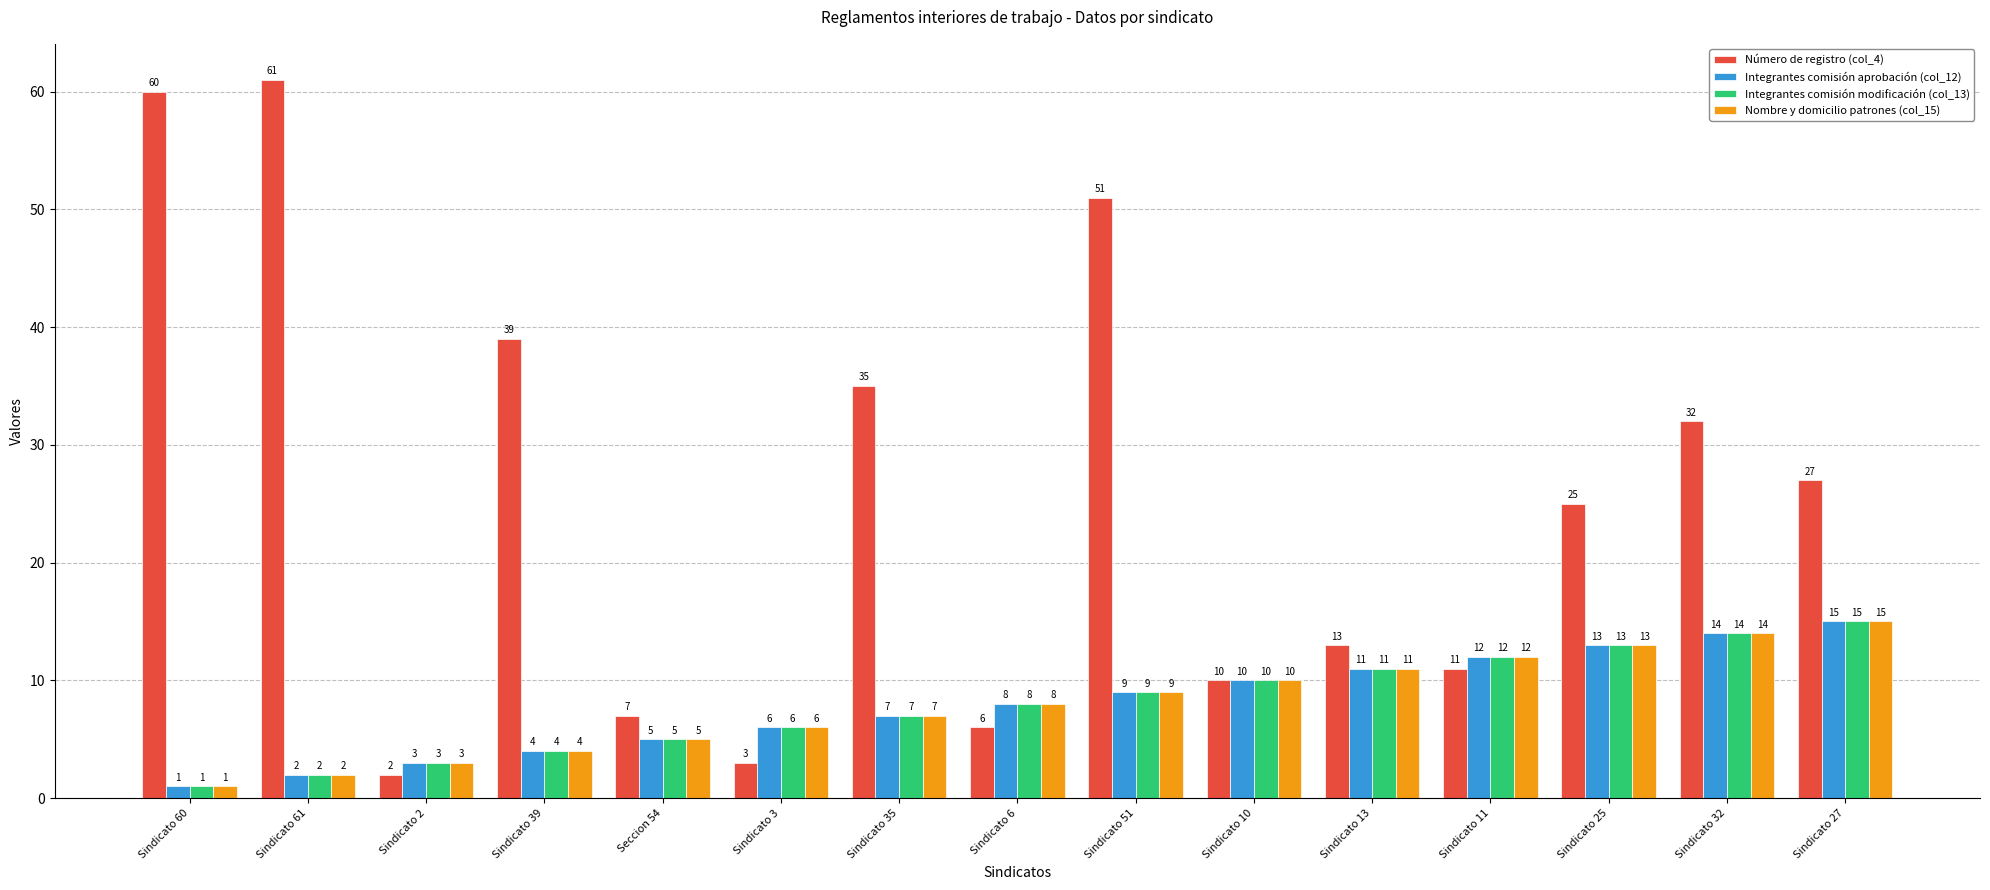

Where does the Número de registro (col_4) series first go above 25?

Sindicato 60